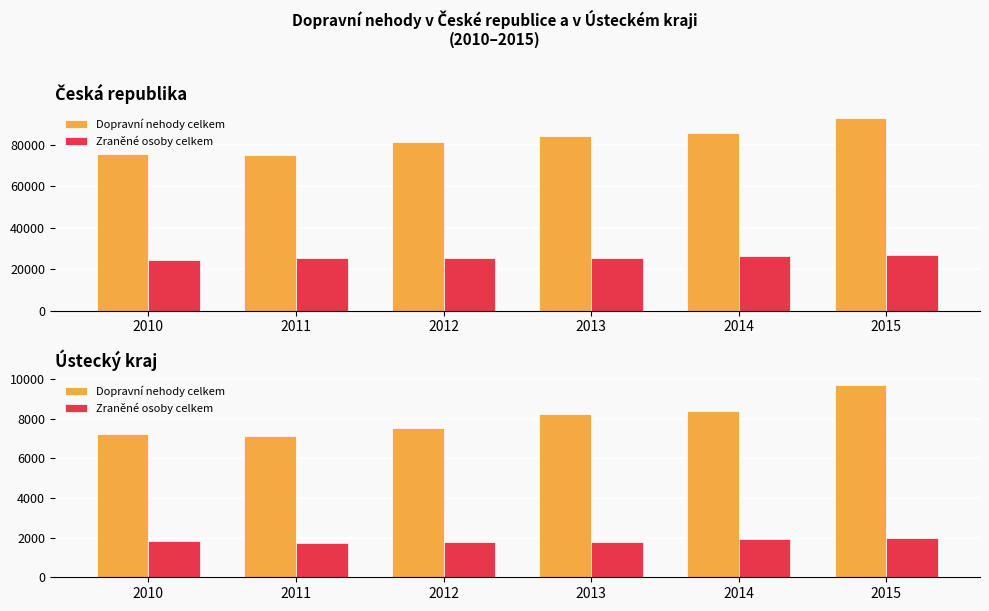

Which category has the lowest value across all series?

2011